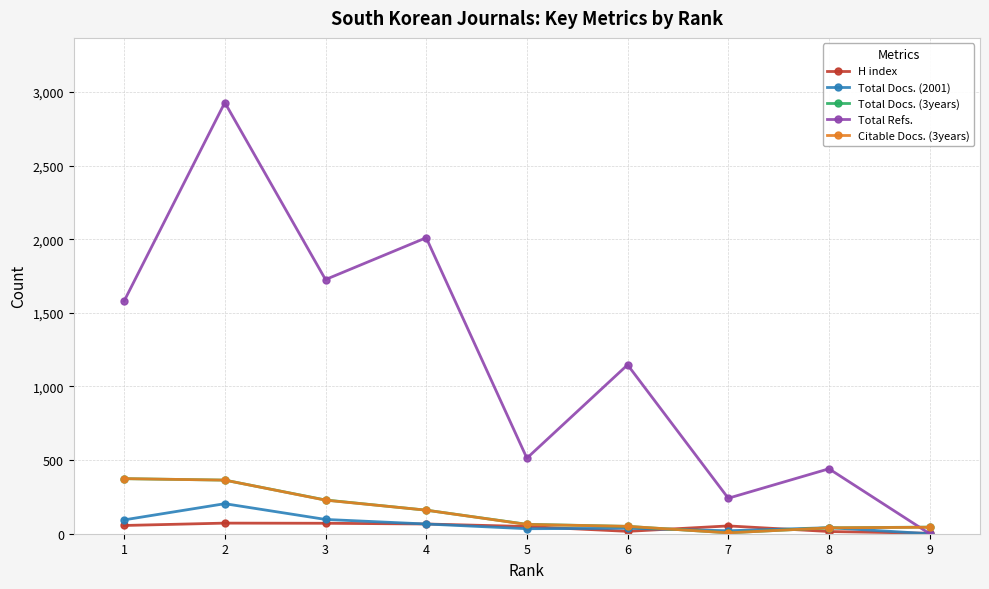

The value of Total Refs. at 5 is 226. True or false?

False